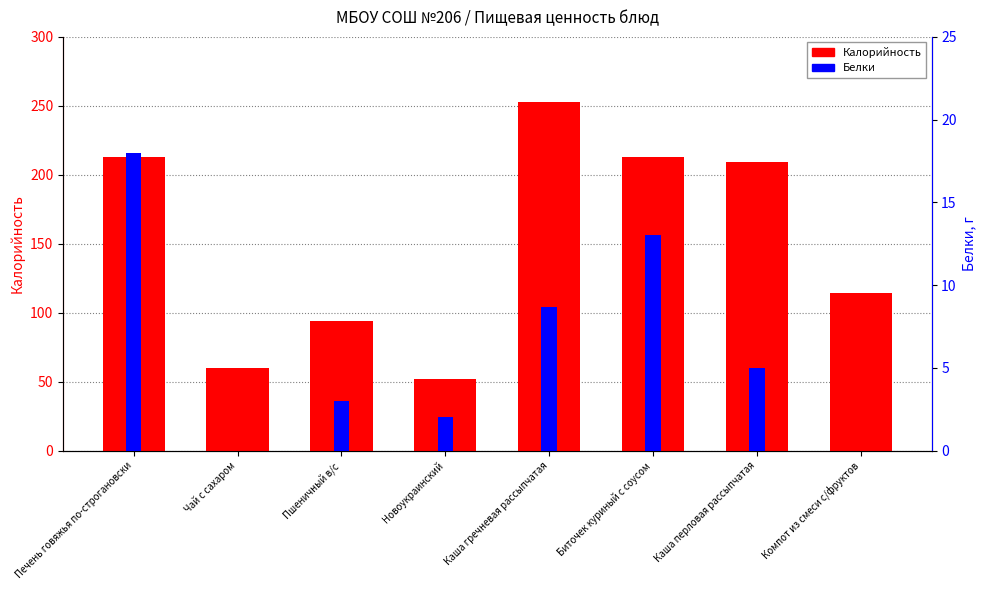

Is it true that Белки equals 11.9 at Каша гречневая рассыпчатая?

False